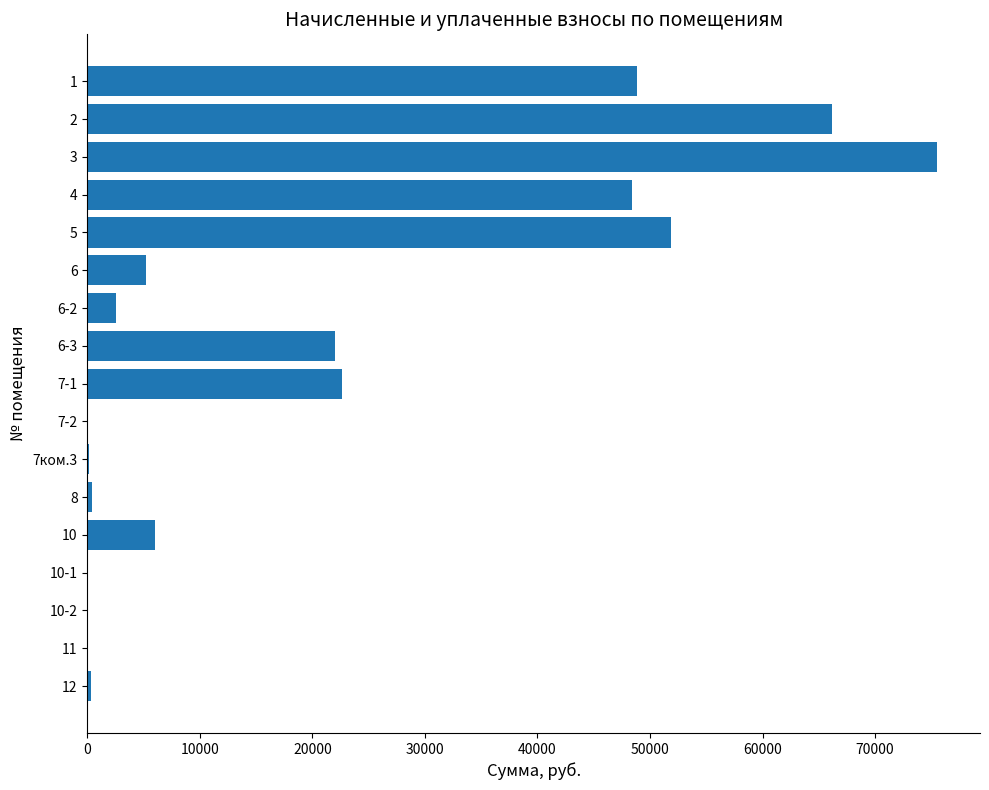

The value at 4 is 32883.3. True or false?

False